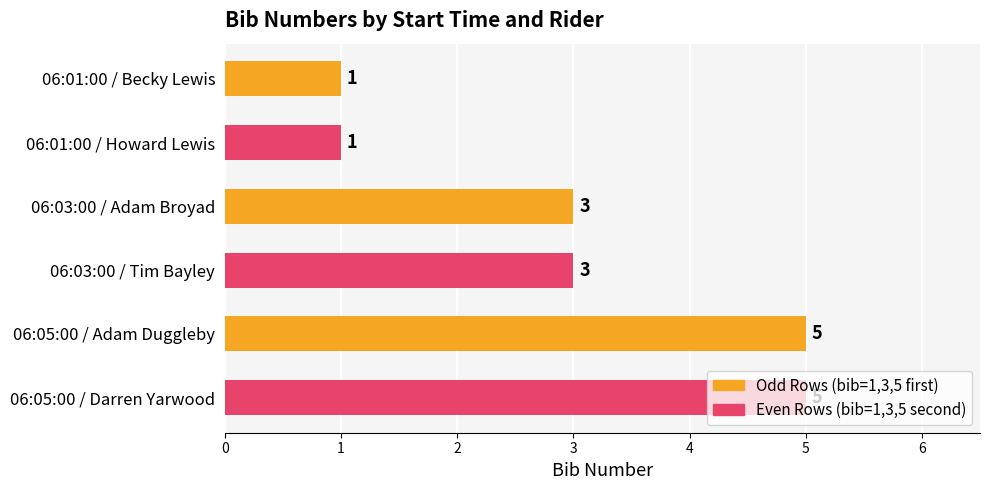

What is the change in value from 06:01:00 / Howard Lewis to 06:05:00 / Adam Duggleby?

+4